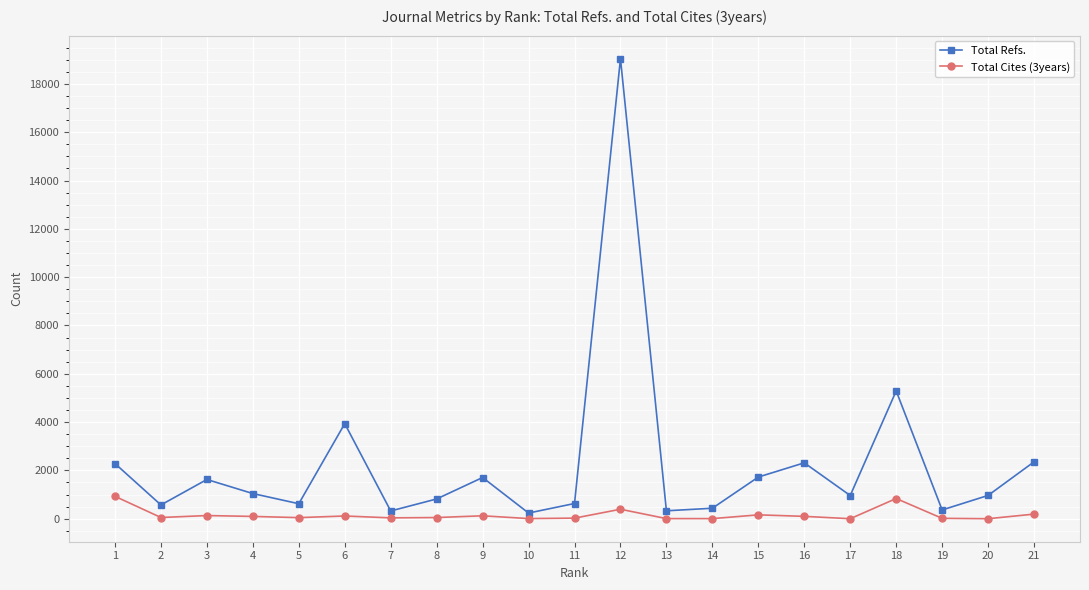

Is the value of Total Cites (3years) at 13 greater than the value of Total Refs. at 21?

No